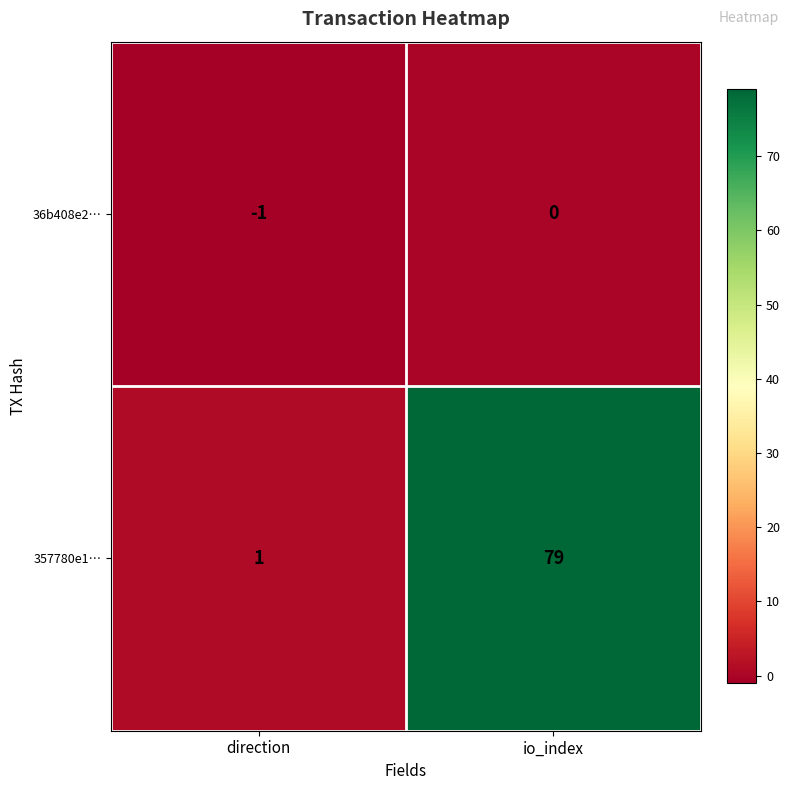

List the series in order of their peak value, highest first.

357780e1…, 36b408e2…